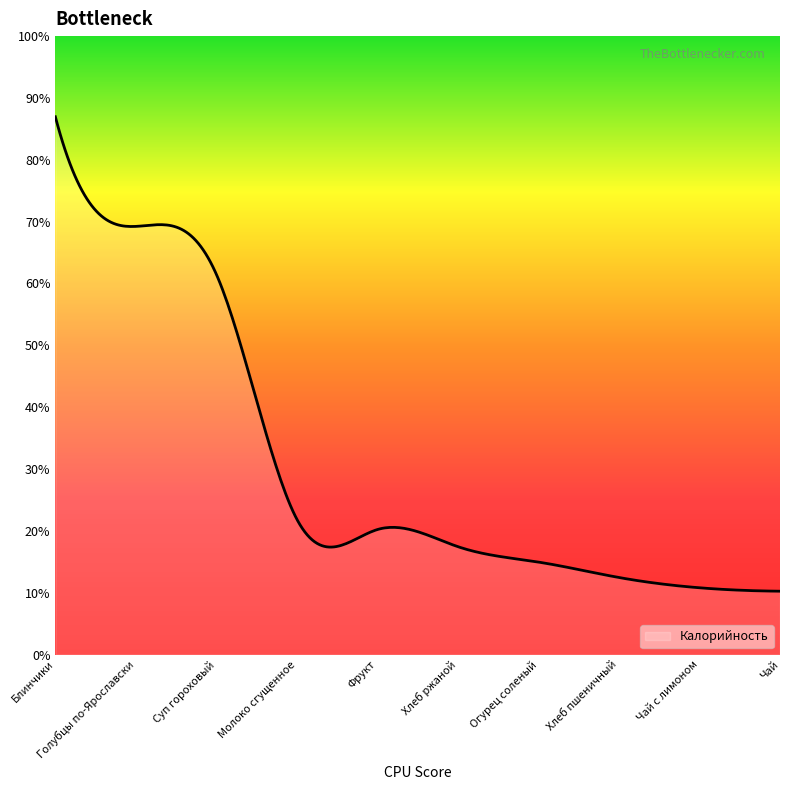

List the labels in order of value, largest first.

Блинчики, Голубцы по-Ярославски, Суп гороховый, Молоко сгущенное, Фрукт, Хлеб ржаной, Огурец соленый, Хлеб пшеничный, Чай с лимоном, Чай